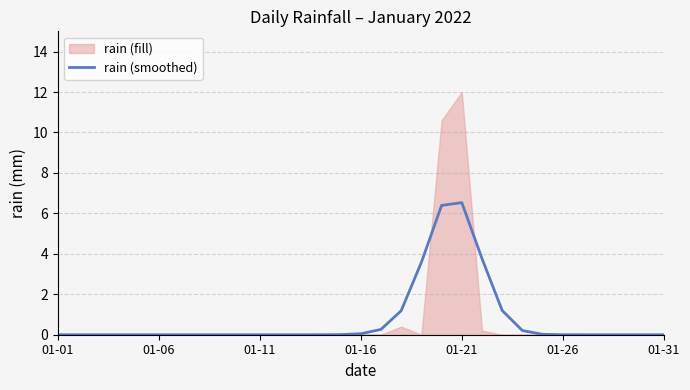

What is the highest value of the rain (smoothed) series?

6.5